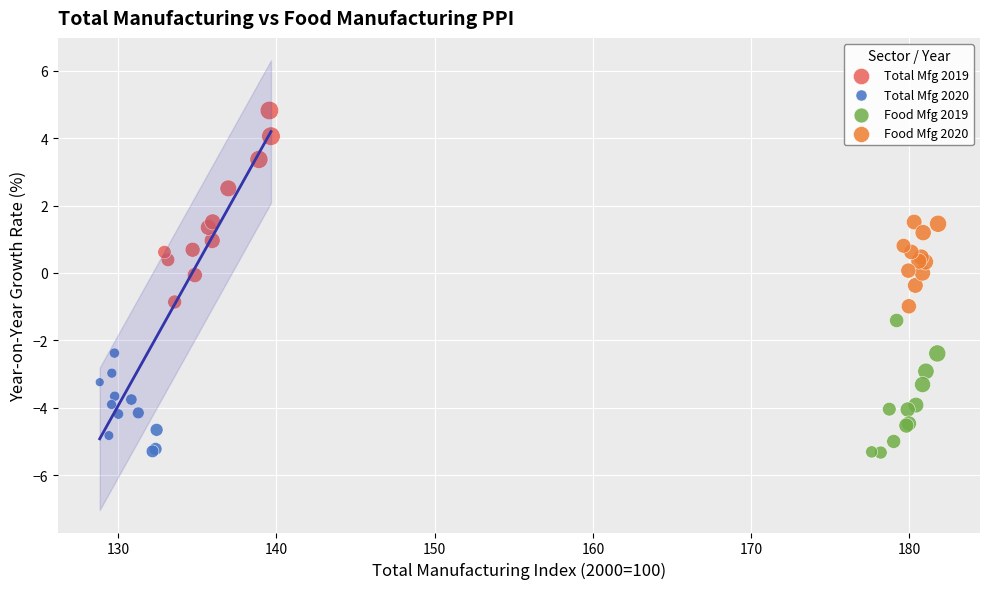

What are all the series names shown in the legend?

Total Mfg 2019, Total Mfg 2020, Food Mfg 2019, Food Mfg 2020